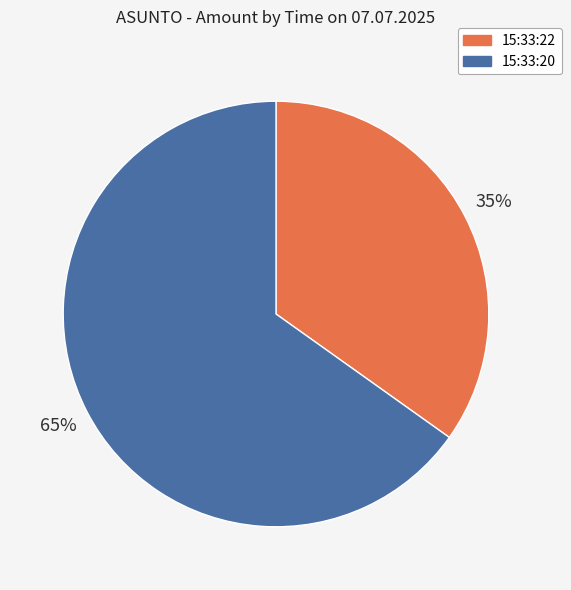

Does any single category account for the majority?

Yes